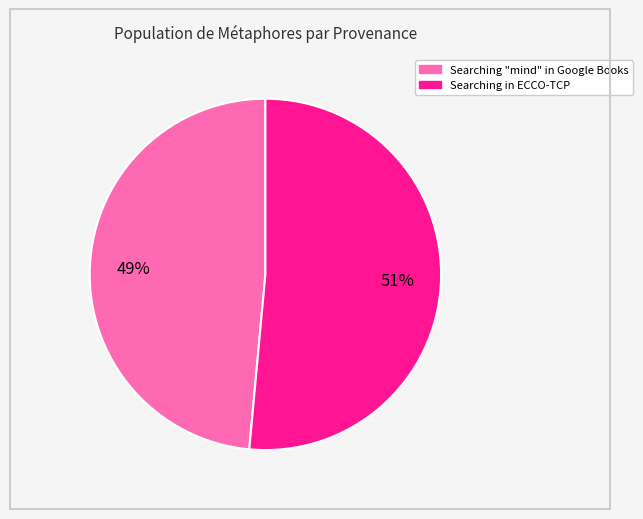

Rank the categories by value from highest to lowest.

Searching in ECCO-TCP, Searching "mind" in Google Books